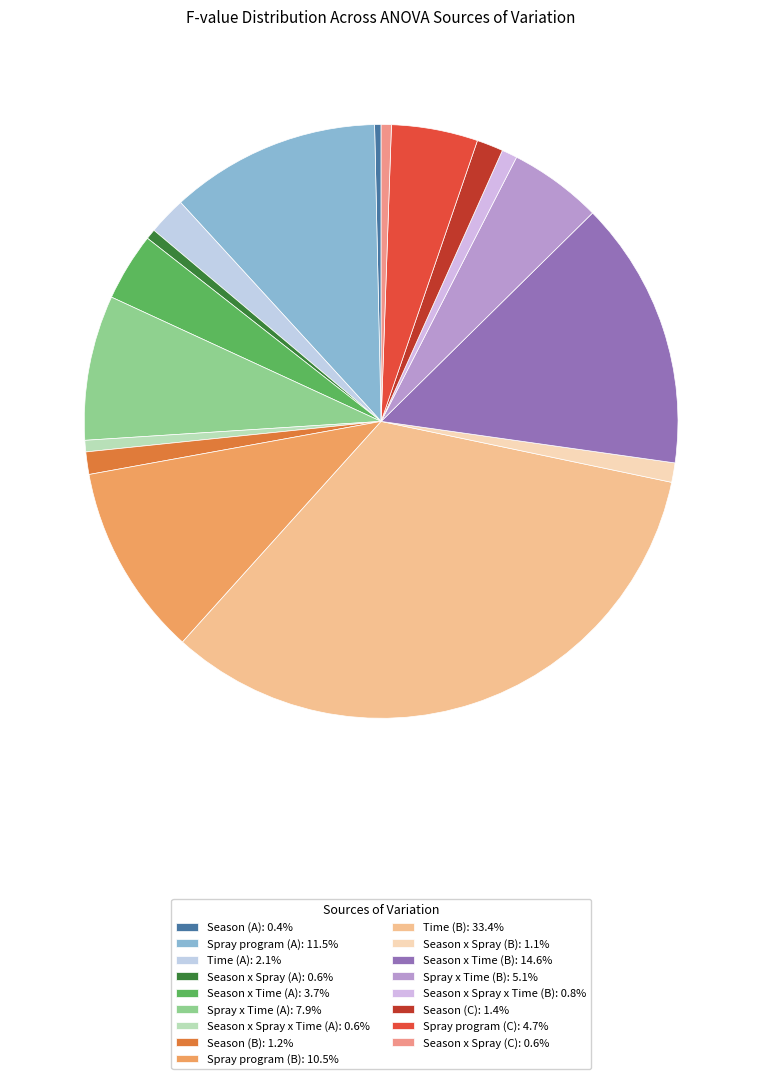

The Season x Spray x Time (B) slice represents 1% of the pie. True or false?

True